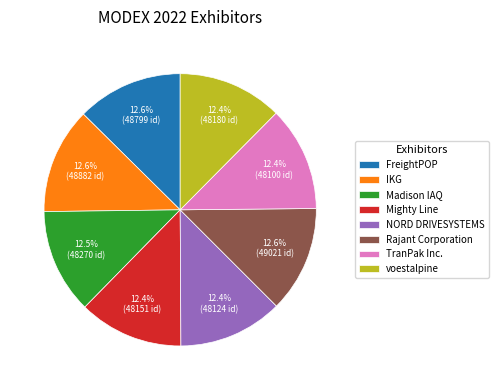

Count the number of slices in the pie.

8